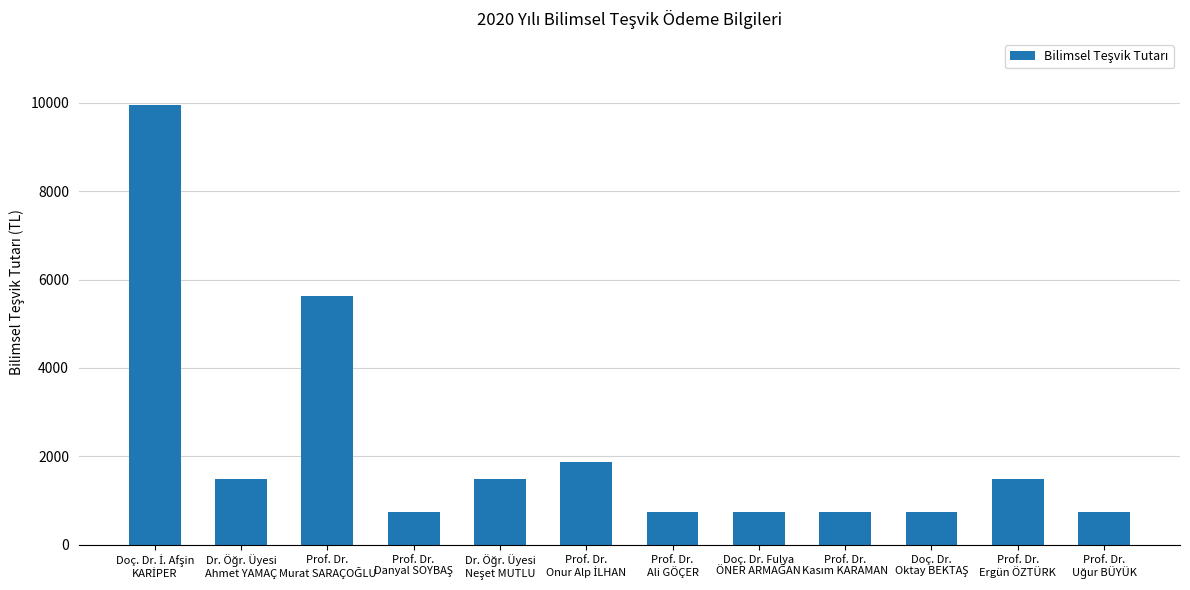

Reading left to right, what are all the values shown in this chart?

9950	1500	5625	750	1500	1875	750	750	750	750	1500	750